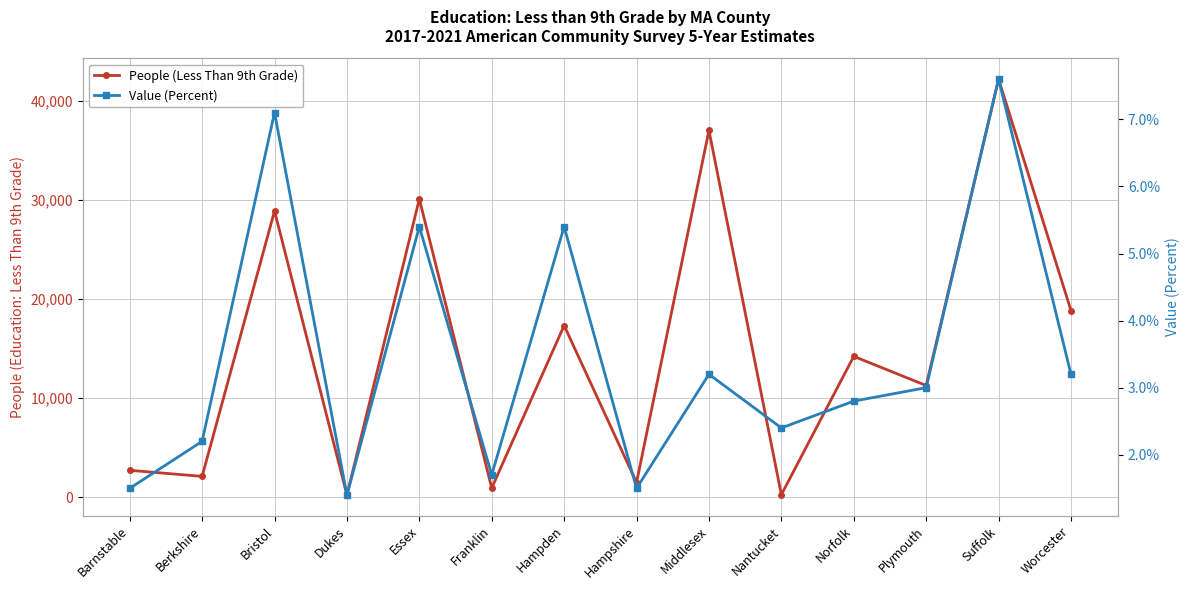

True or false: Value (Percent) has a value of 0.9 at Norfolk.

False